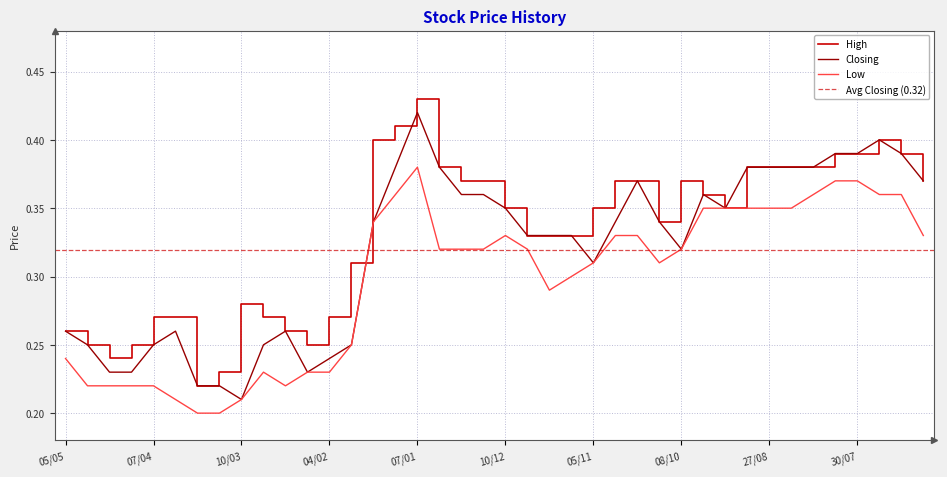

Which category has the highest value in the Closing series?

07/01